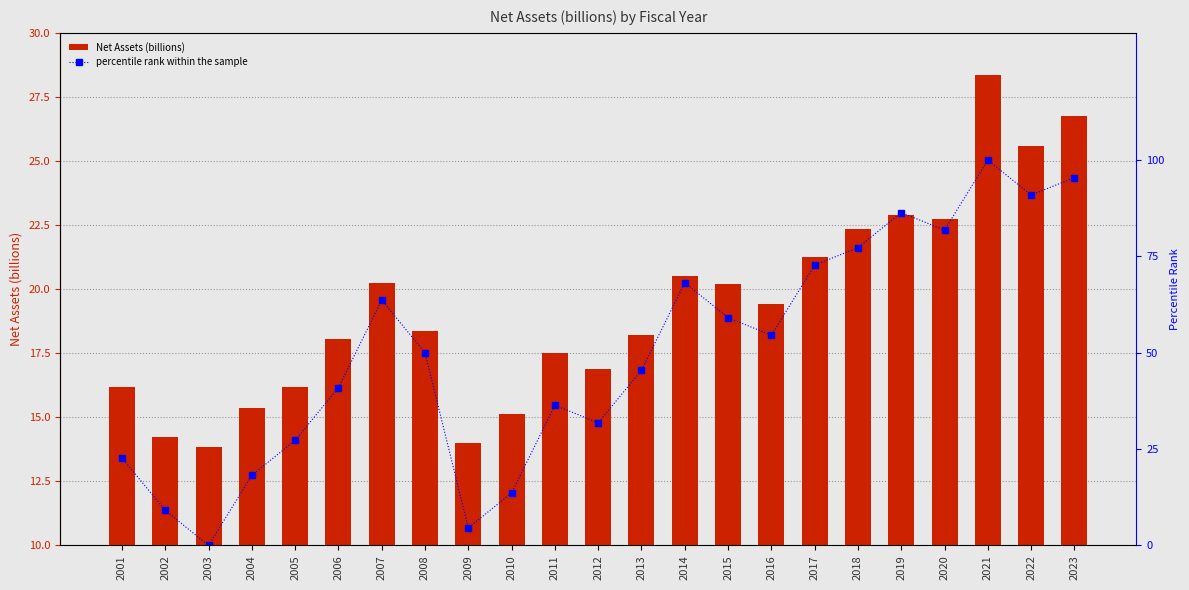

Is it true that Net Assets (billions) equals 23.9 at 2005?

False